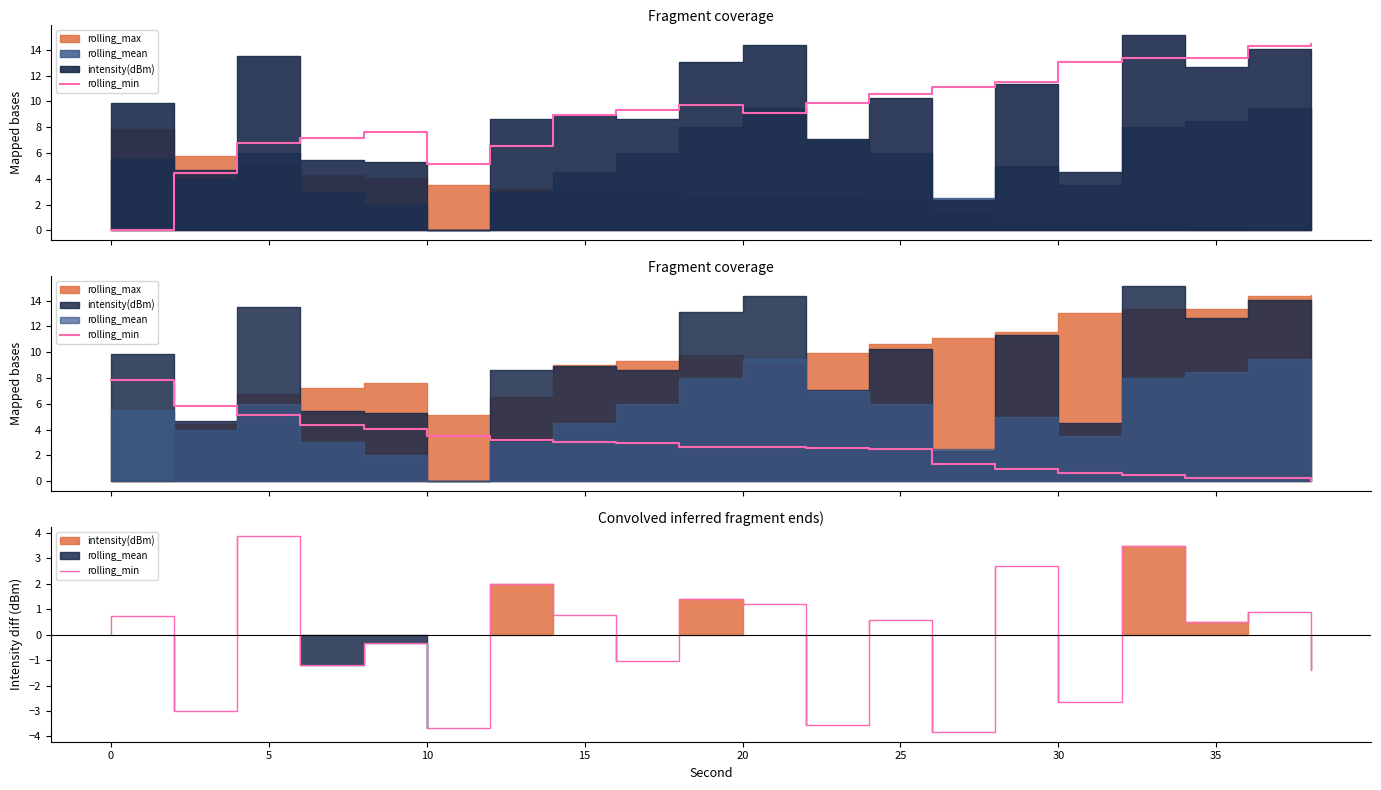

At which category does the data reach its first local peak?

5